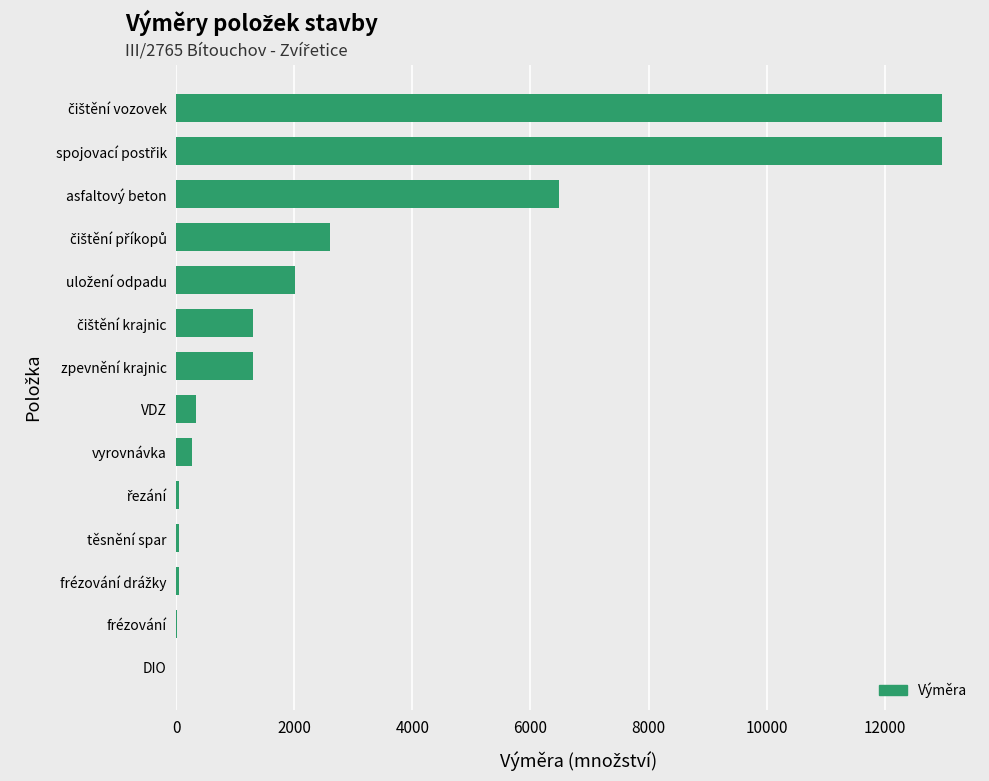

How many data points does each series have?

14